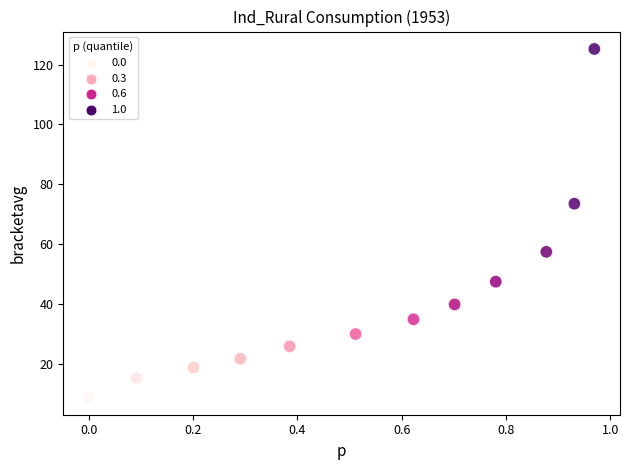

What is the range of X values (max minus min)?

1.0